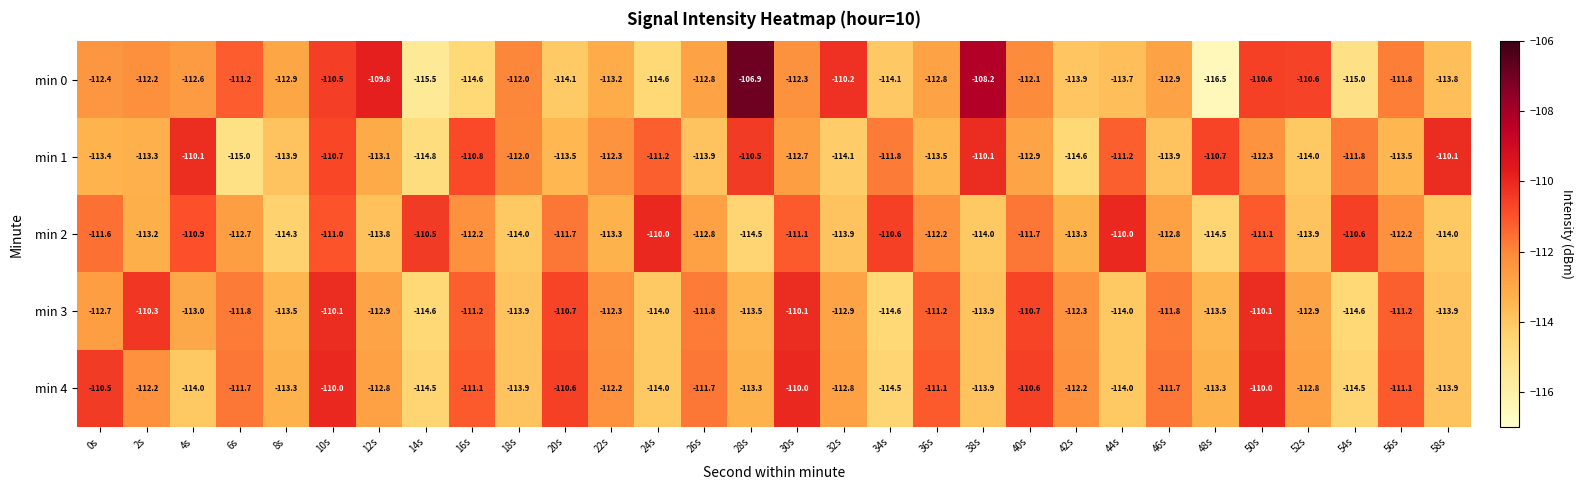

The value of min 0 at 36s is -112.8. True or false?

True